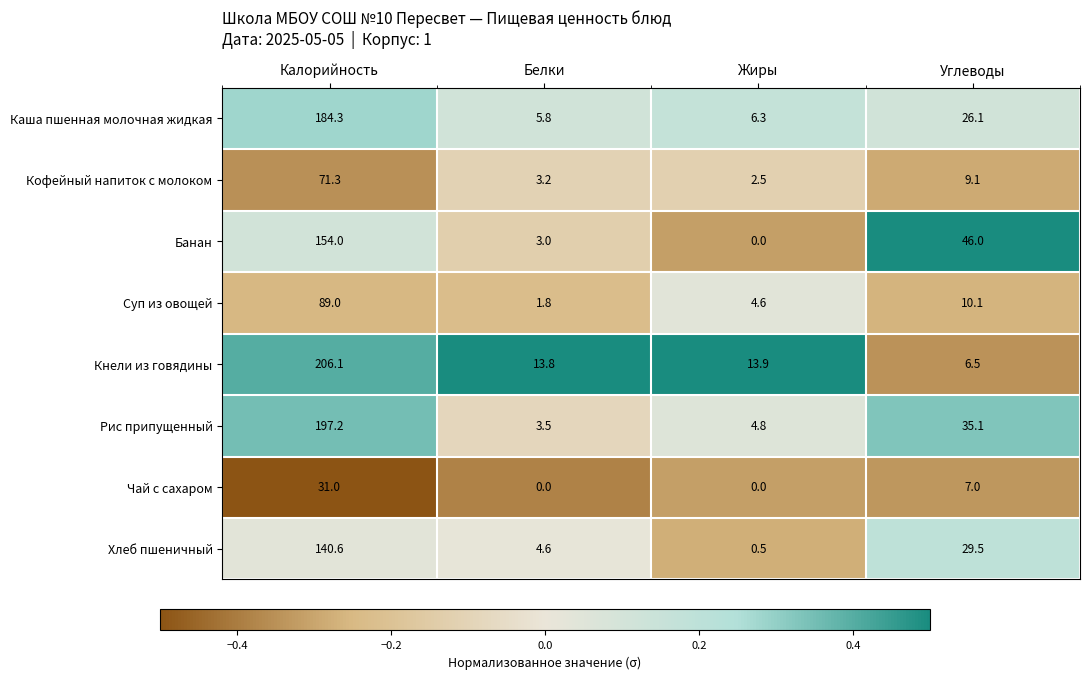

What is the difference between the Суп из овощей values at Углеводы and Белки?

8.3